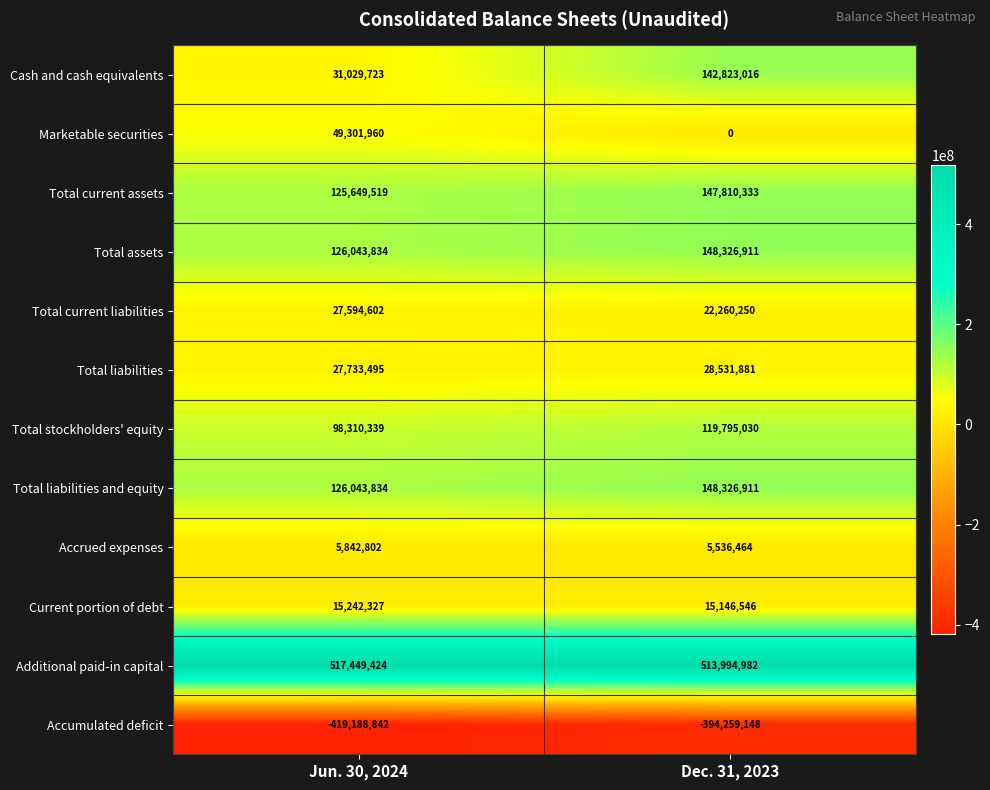

What value does the Total current liabilities series have at Dec. 31, 2023?

22260250